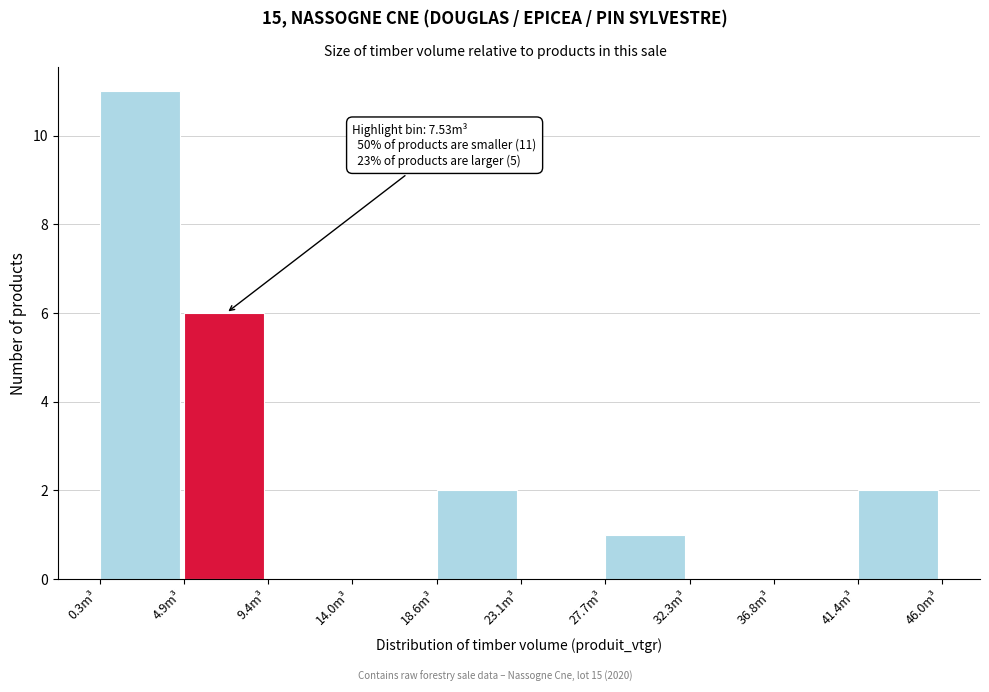

Over which range of the x-axis is the bar tallest?

0.5 to 5.0